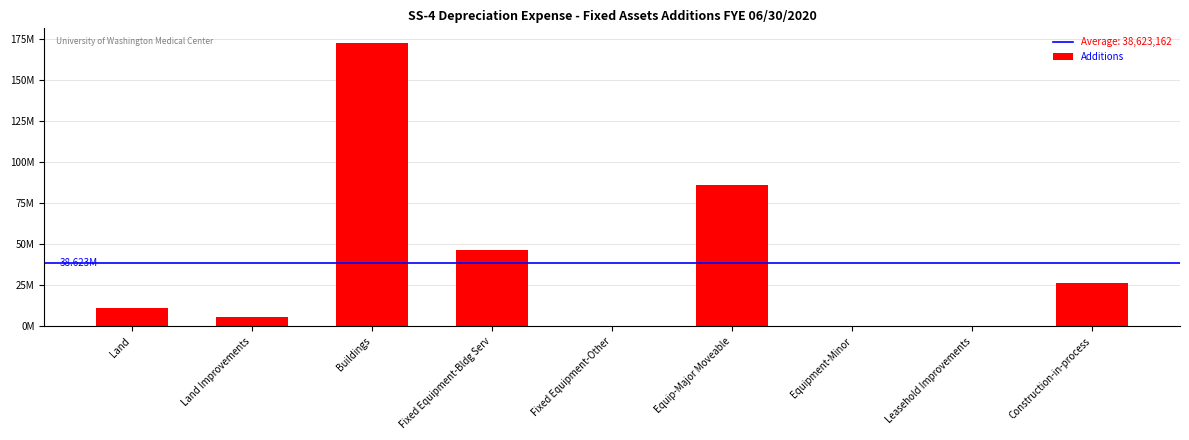

Are the bars horizontal?

No